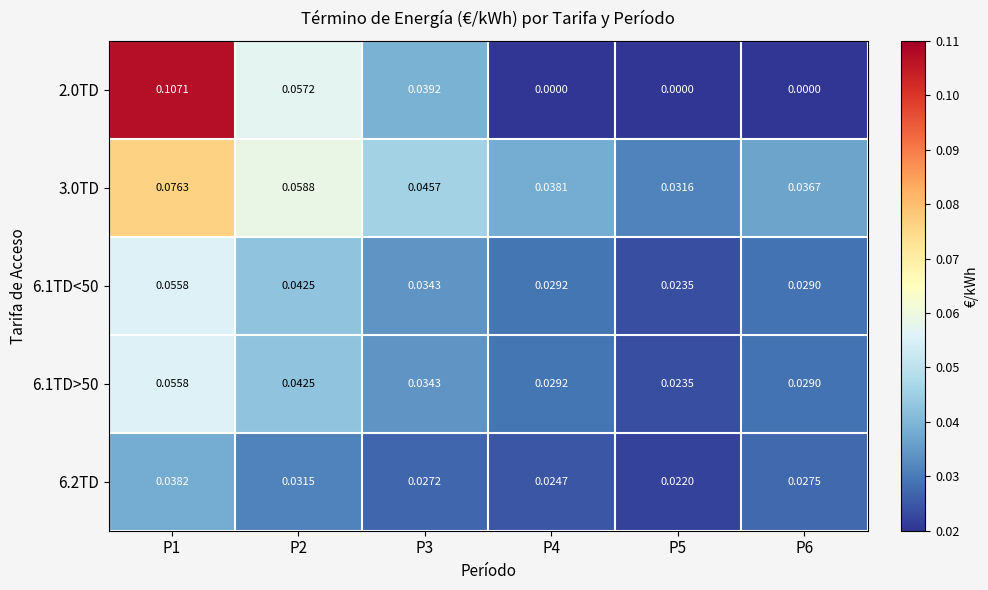

Is the value of 6.2TD at P6 greater than the value of 3.0TD at P4?

No